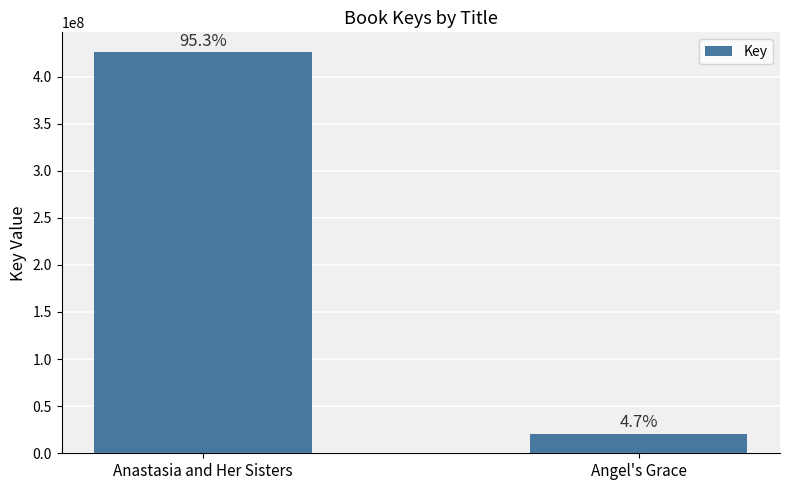

True or false: the data shows 173296460 at Anastasia and Her Sisters.

False